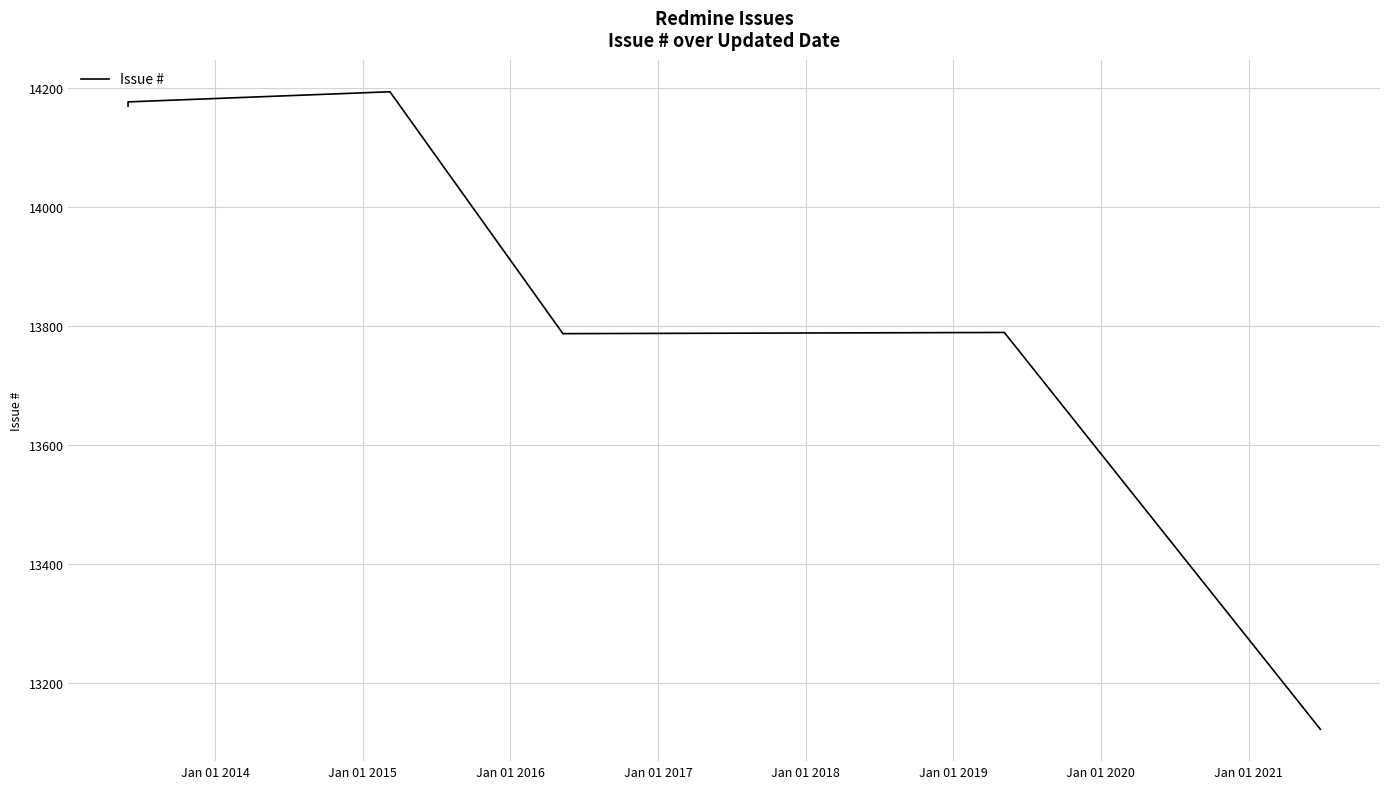

Is this an area chart (filled region under the line)?

No